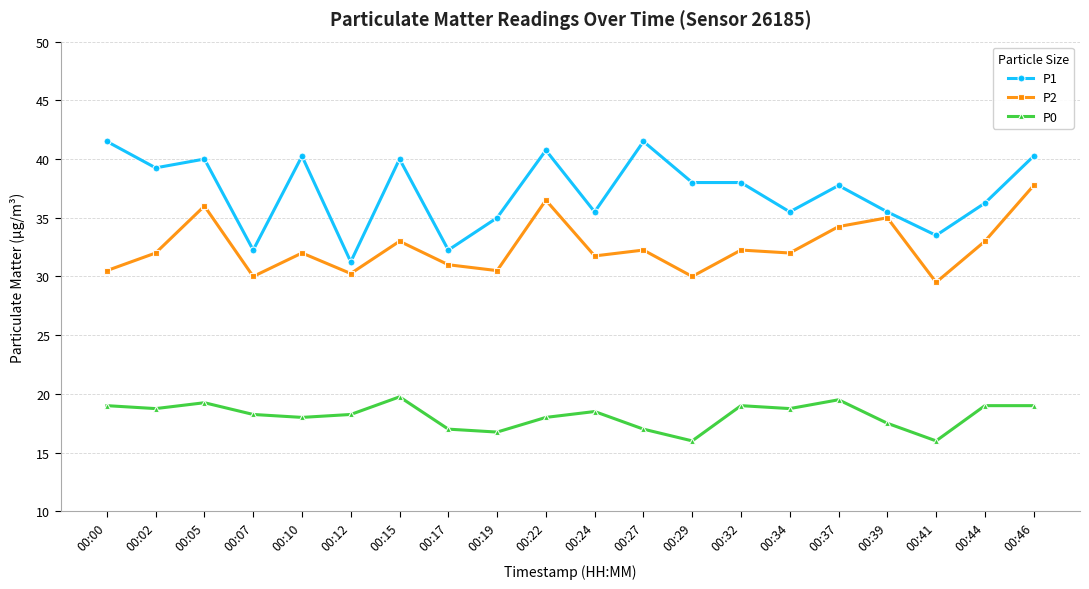

True or false: P1 has more than 1 interior local peaks.

True